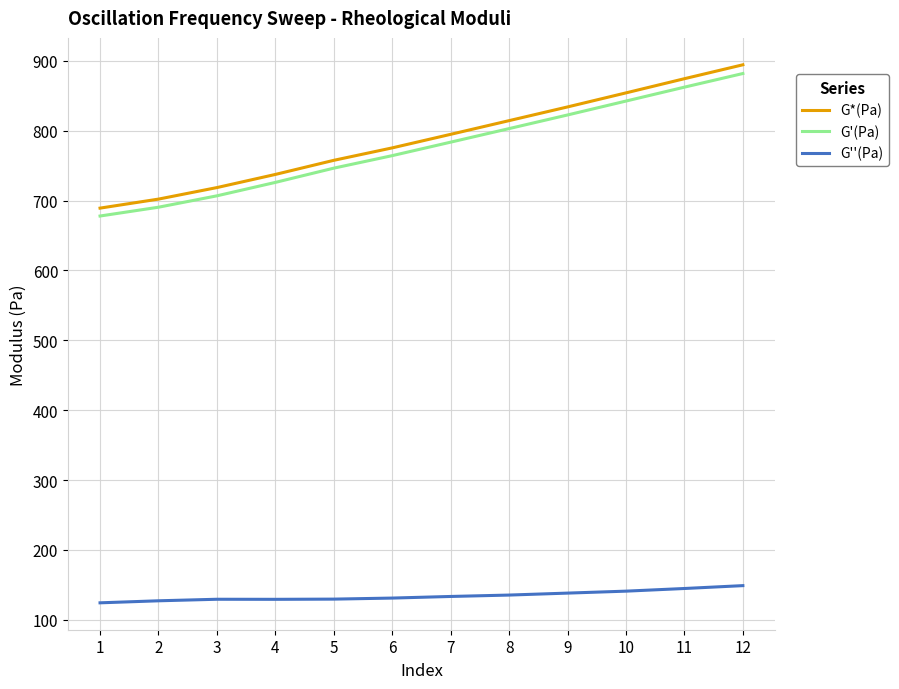

The G*(Pa) series shows 185.1 at 1. True or false?

False